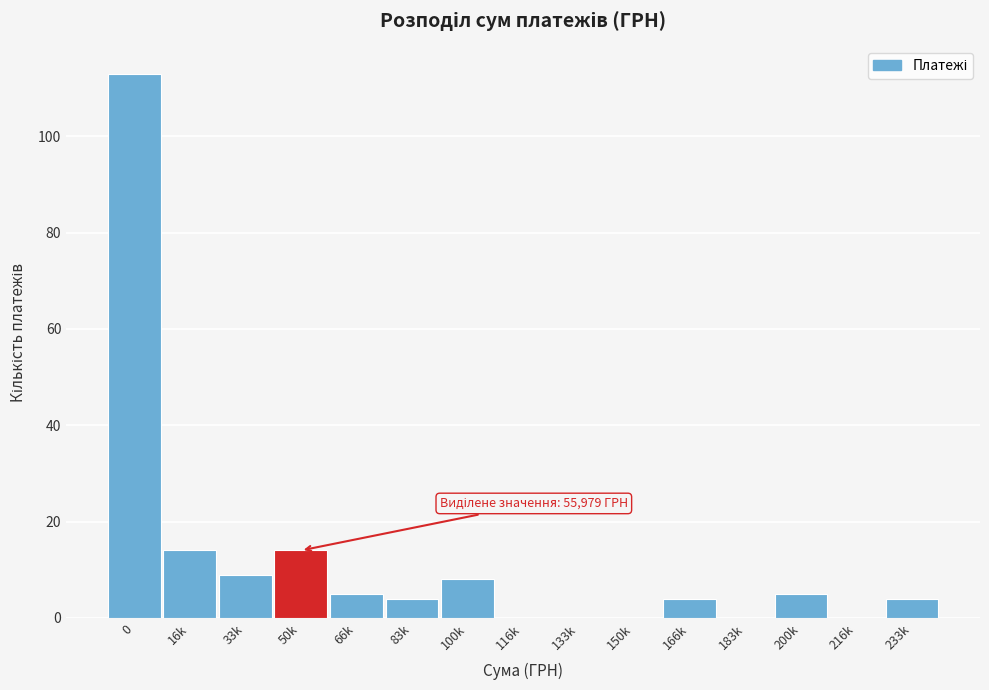

Reading left to right, list all the values displayed in this chart.

0=113	16k=14	33k=9	50k=14	66k=5	83k=4	100k=8	116k=0	133k=0	150k=0	166k=4	183k=0	200k=5	216k=0	233k=4